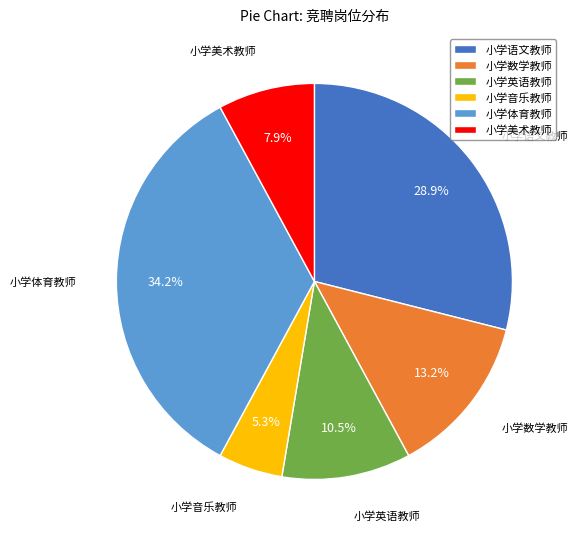

Rank the categories by value from highest to lowest.

小学体育教师, 小学语文教师, 小学数学教师, 小学英语教师, 小学美术教师, 小学音乐教师